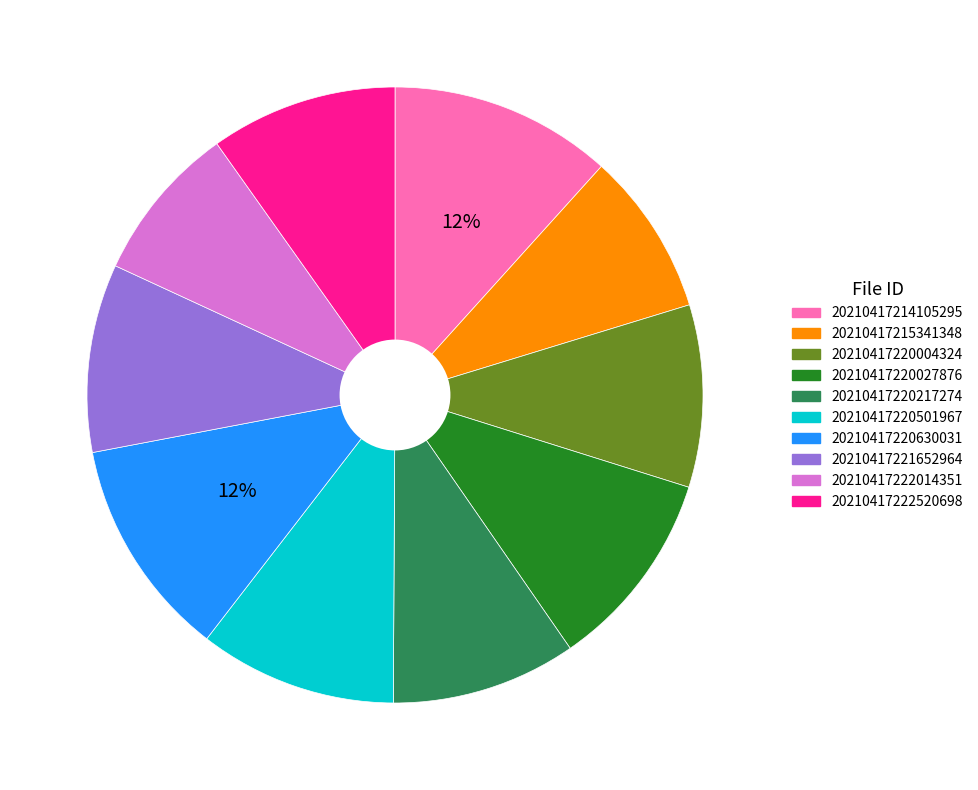

Which has a higher value, 20210417222014351 or 20210417214105295?

20210417214105295